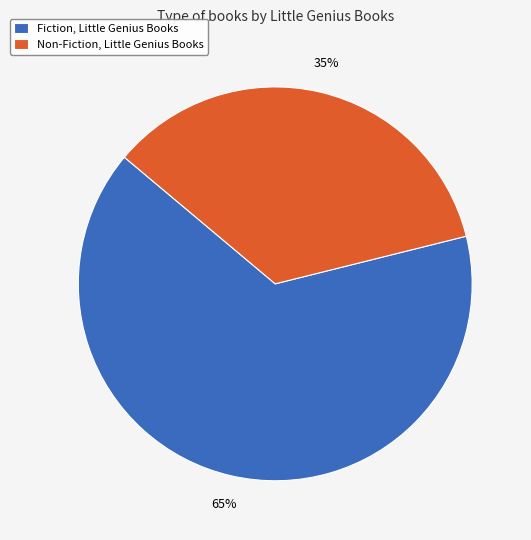

Is the sum of Non-Fiction, Little Genius Books and Fiction, Little Genius Books greater than half?

Yes